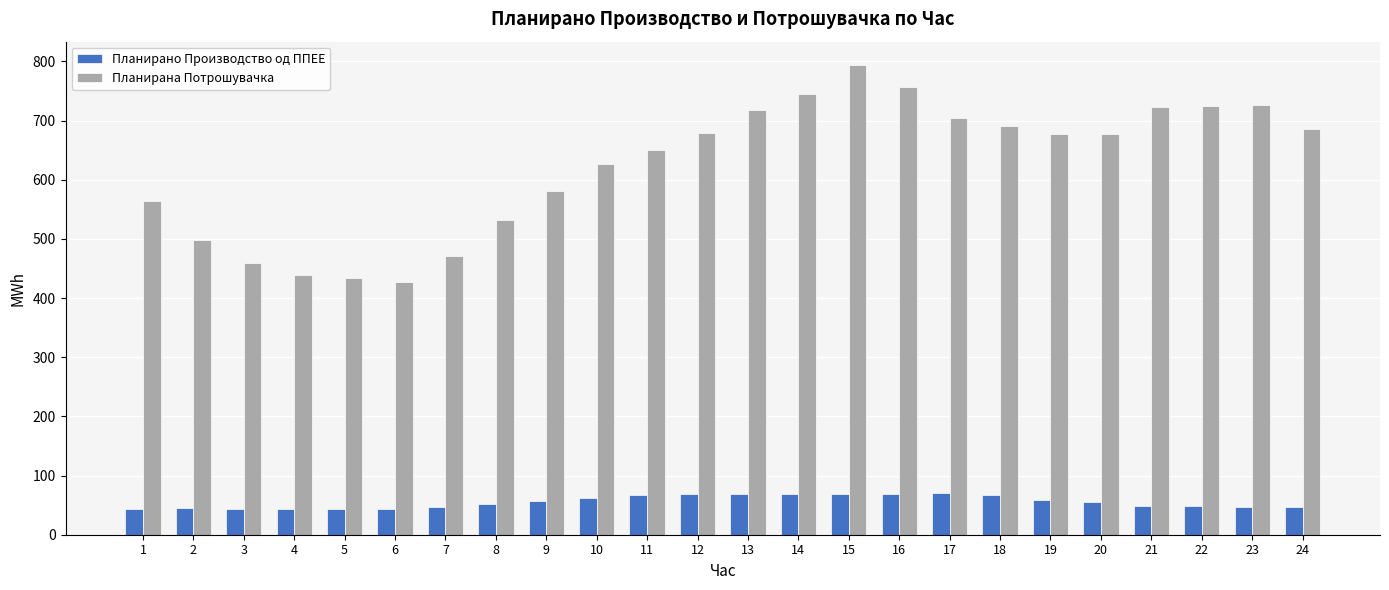

How many data points in Планирано Производство од ППЕЕ are above 56?

12